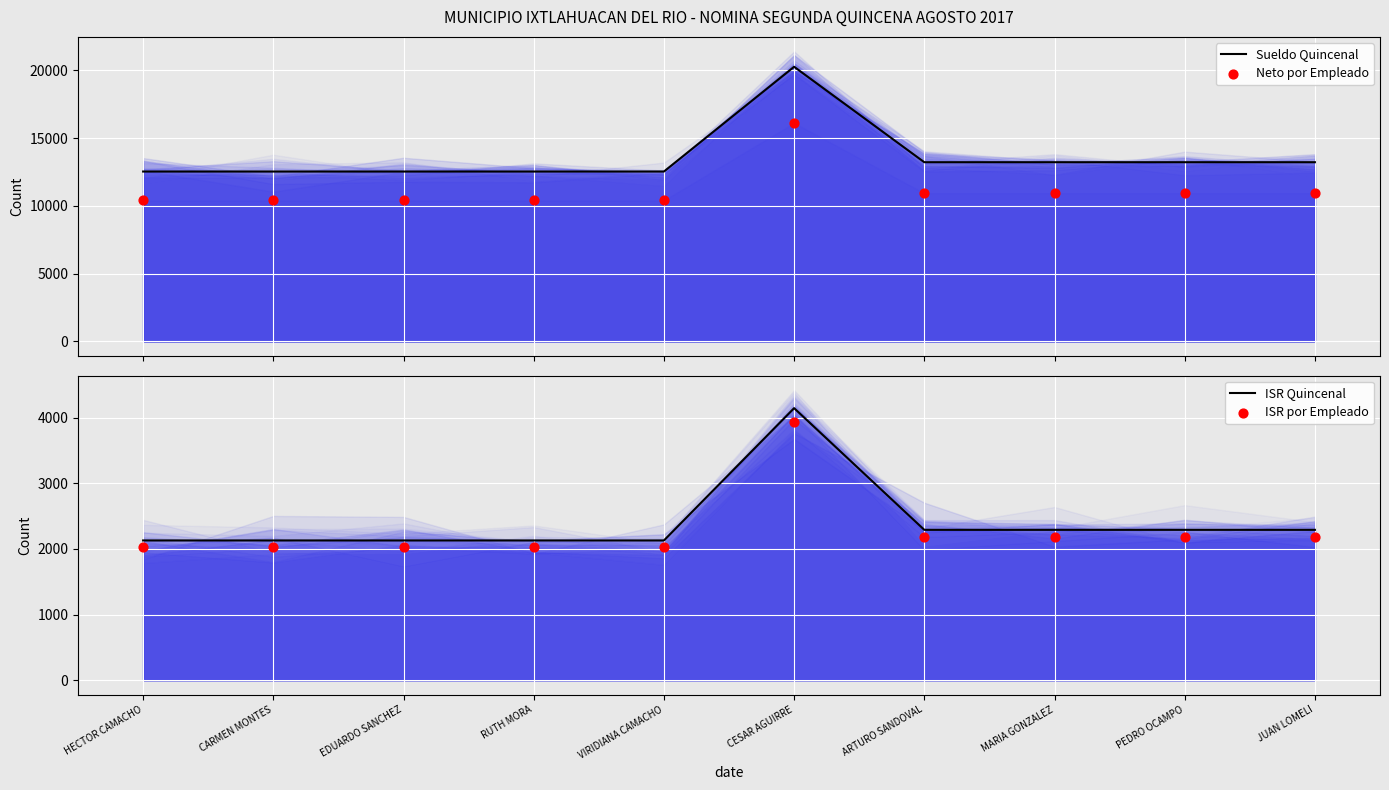

At which category is the sum across all series the highest?

CESAR AGUIRRE